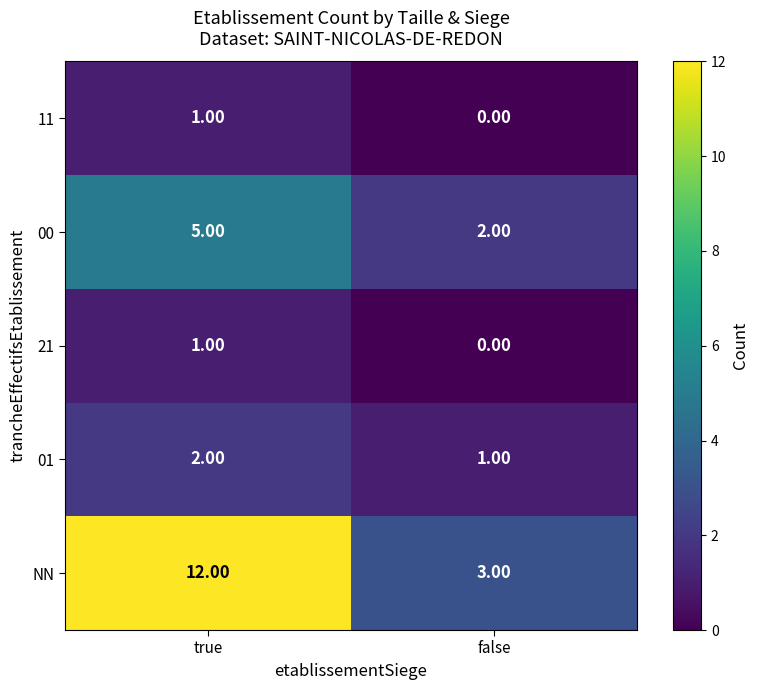

List the labels in order of 01 value, smallest first.

false, true